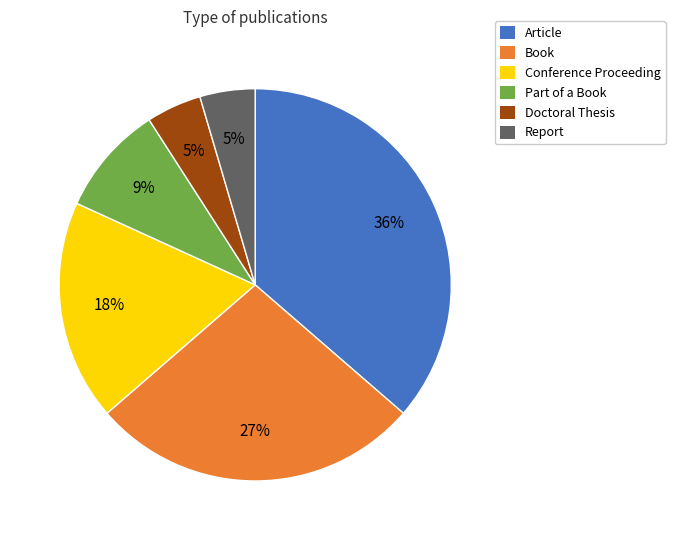

To the nearest percent, what is the difference between the Book and Conference Proceeding slice percentages?

9%